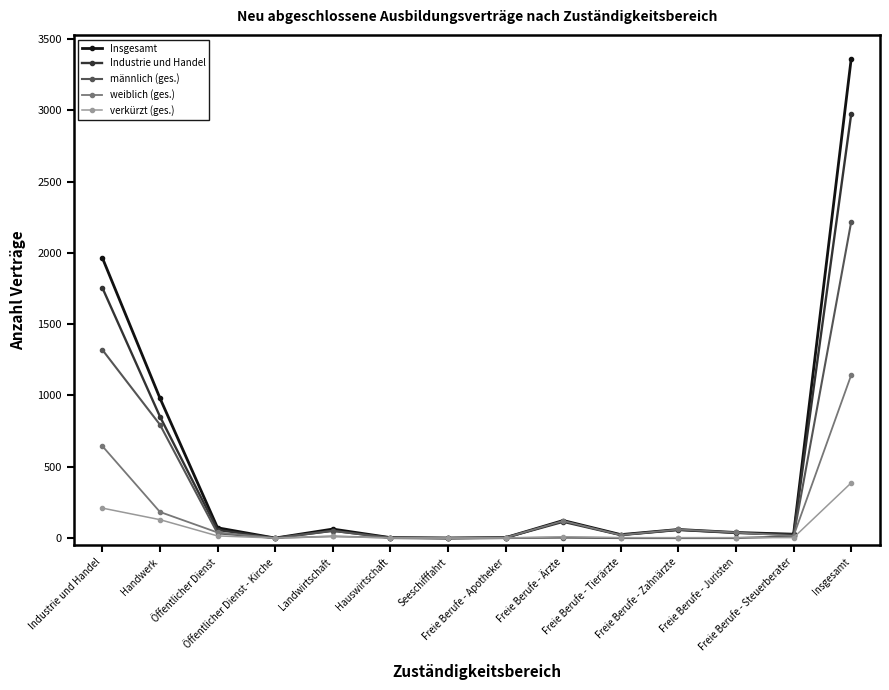

Which series changed the most between Öffentlicher Dienst and Öffentlicher Dienst - Kirche?

Insgesamt